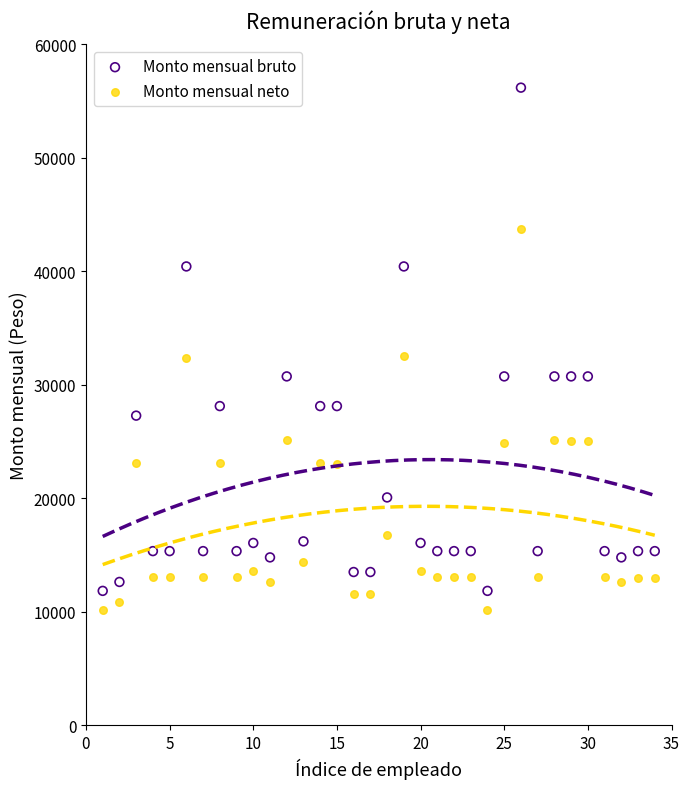

Which series reaches the maximum Y coordinate?

Monto mensual bruto